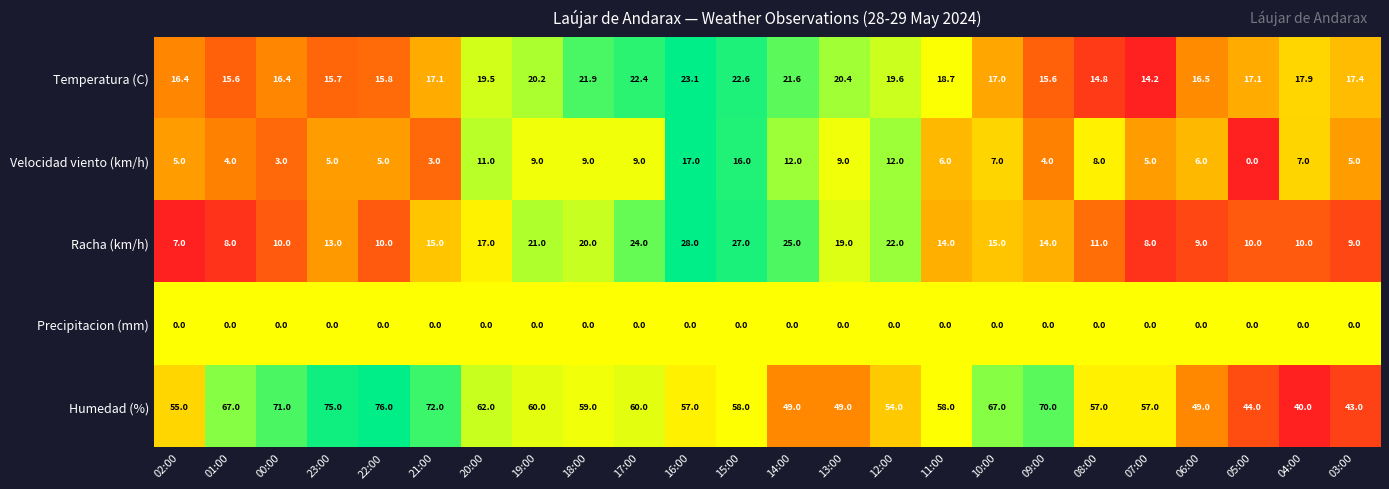

At which category is the sum across all series the highest?

16:00